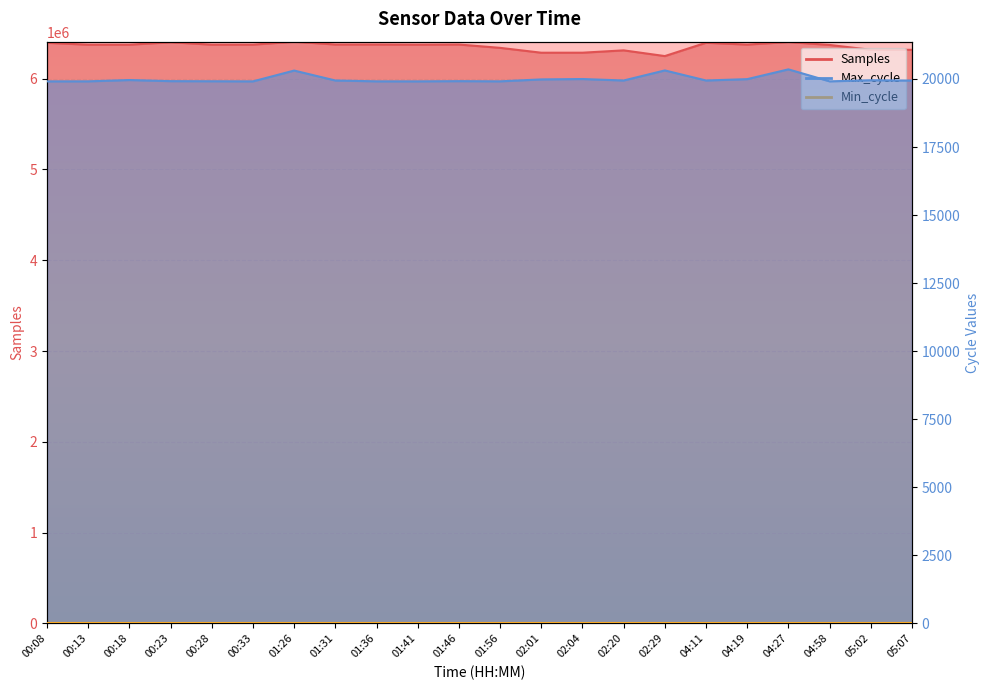

Which series has the largest range (max minus min)?

Samples